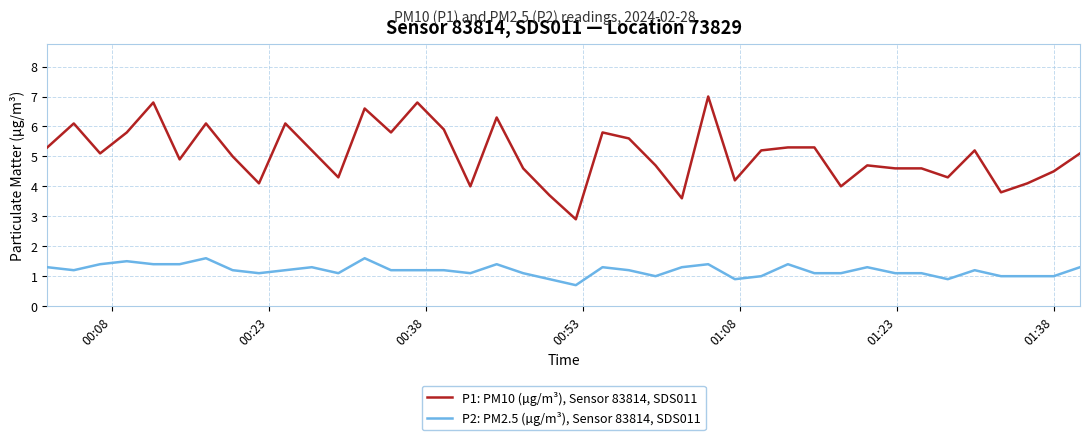

Rank the series by their maximum value, from highest to lowest.

P1: PM10 (µg/m³), Sensor 83814, SDS011, P2: PM2.5 (µg/m³), Sensor 83814, SDS011